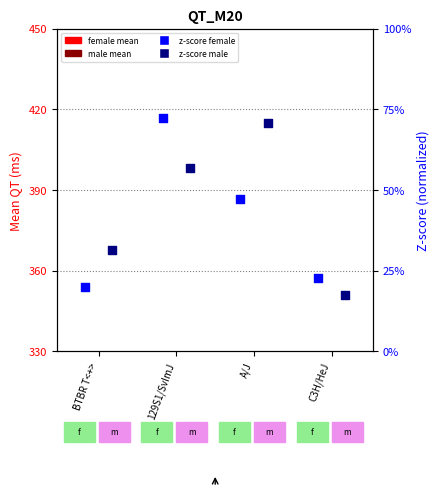

Which series contains the lowest Y value?

z-score male